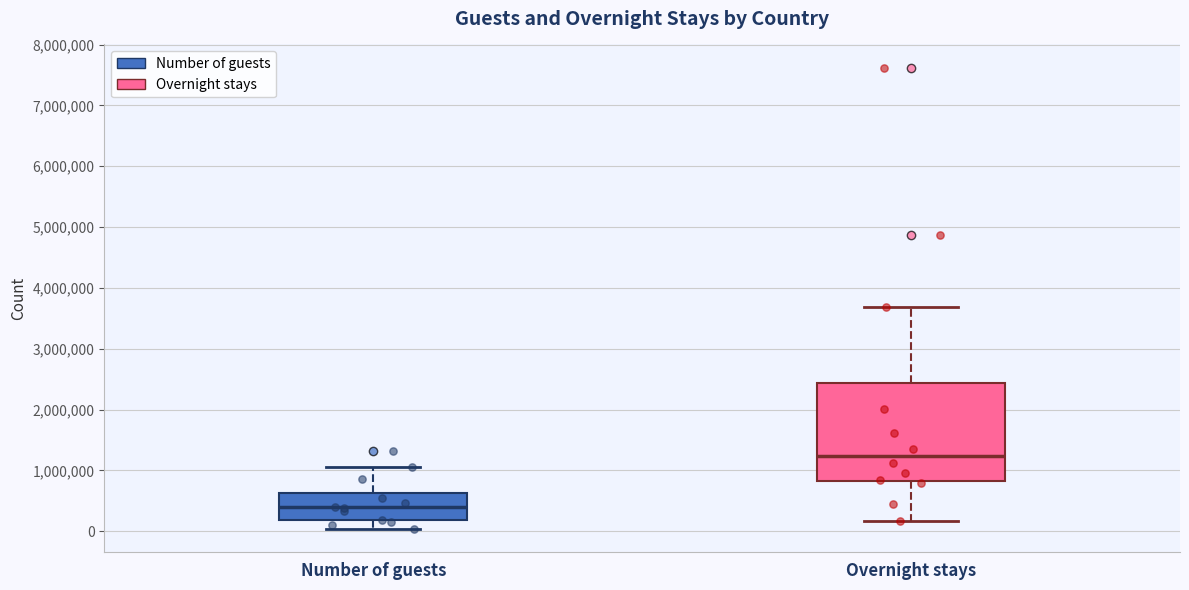

Reading left to right, transcribe this box plot: for each box, give where its median line is, the range the box spans, and where its two whiskers end, as read against the y-axis. The values are not printed on the chart, so give them approximately, as read against the axis.

Number of guests: median 400000, box 200000 to 600000, whiskers 0 to 1100000
Overnight stays: median 1200000, box 800000 to 2400000, whiskers 200000 to 3700000